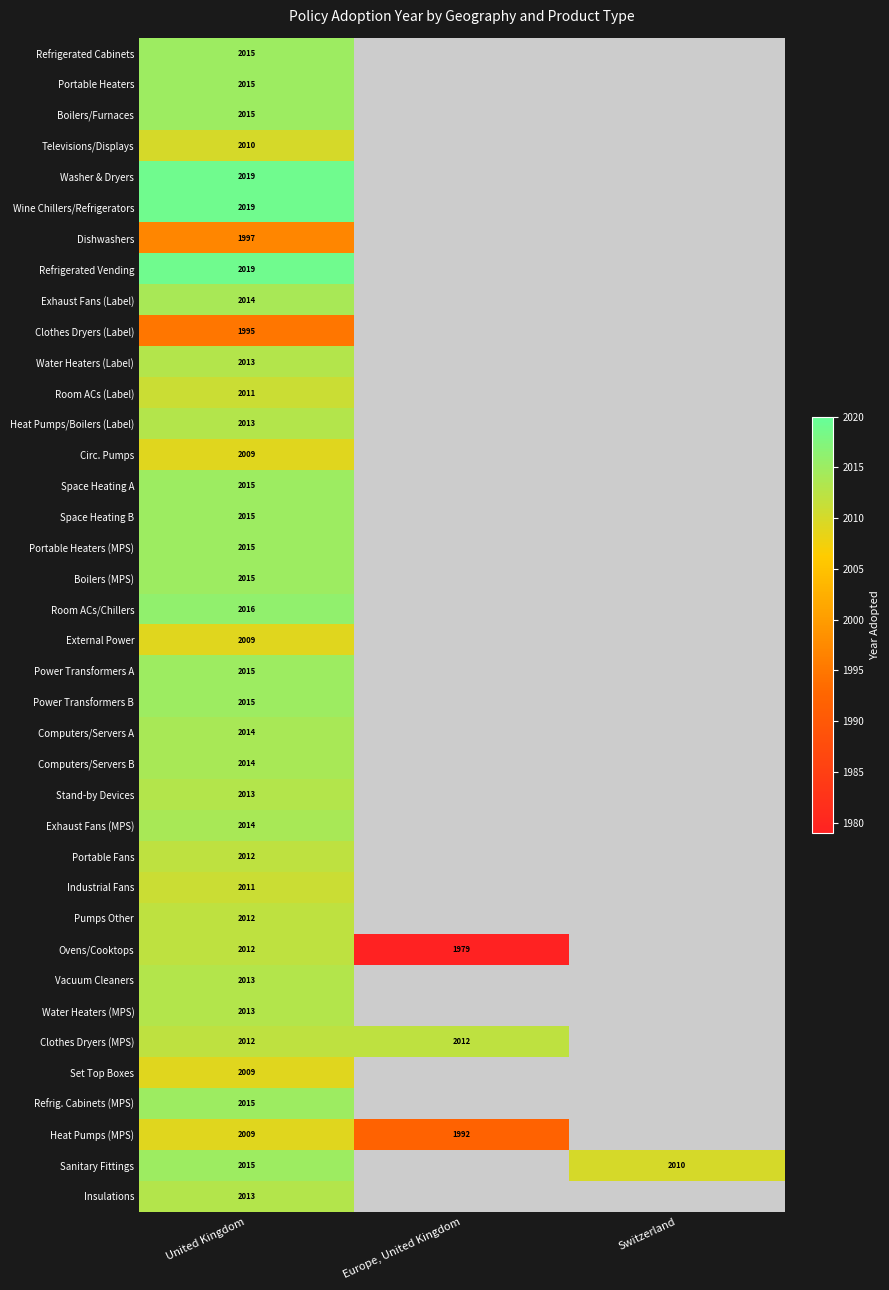

Which label corresponds to the largest value in the chart?

United Kingdom